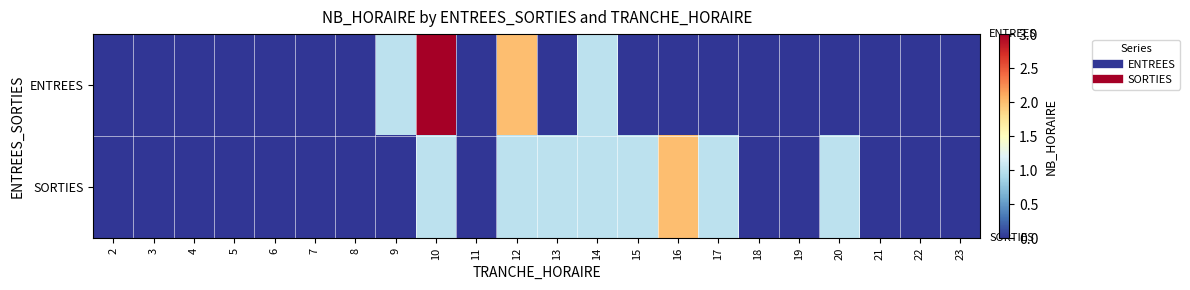

List the series in order of their peak value, highest first.

ENTREES, SORTIES